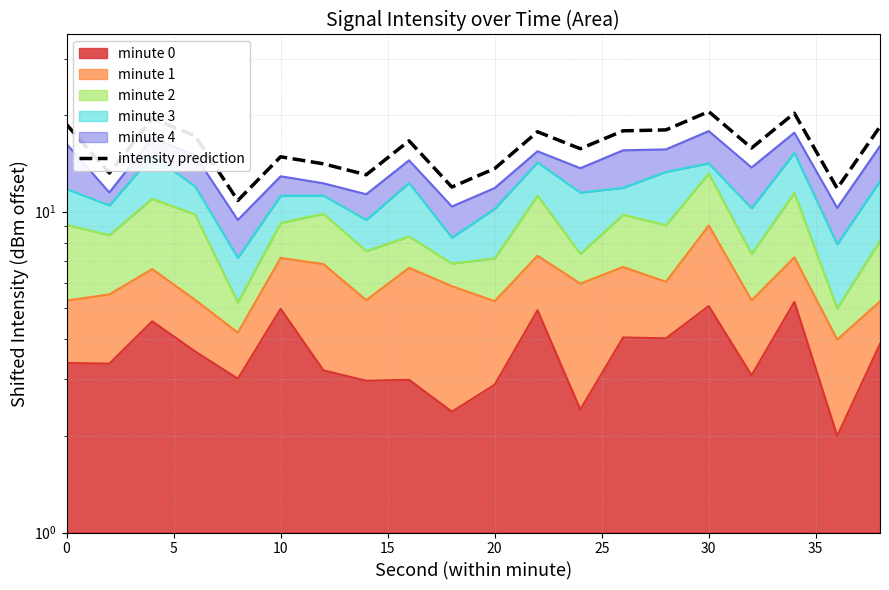

What is the smallest value displayed?

10.8